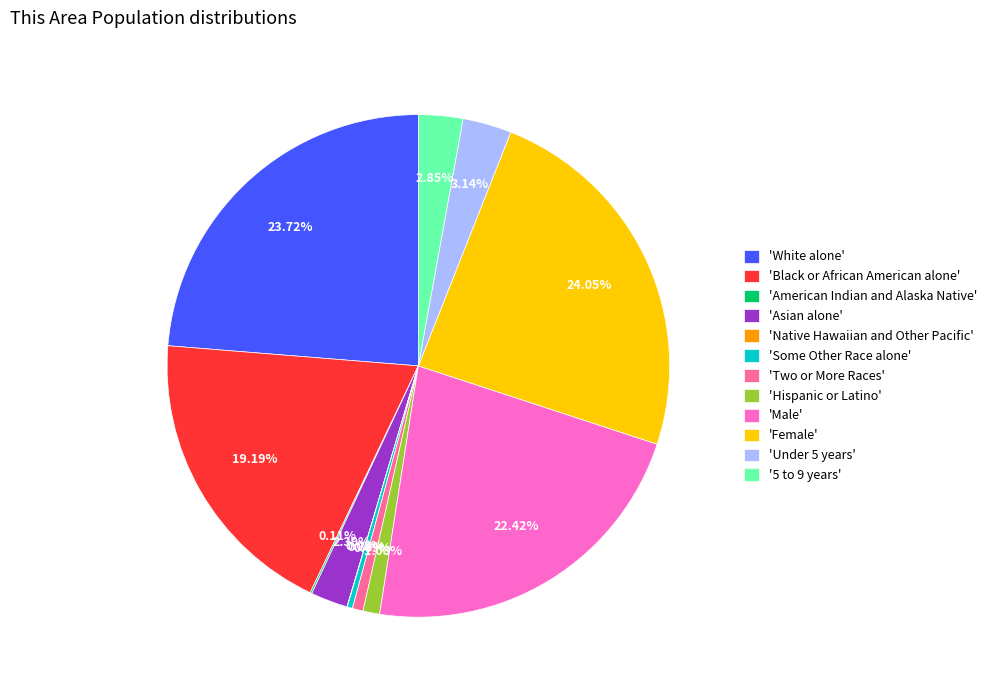

Approximately how many times larger is the value at 'Male' compared to 'Under 5 years'?

7.1